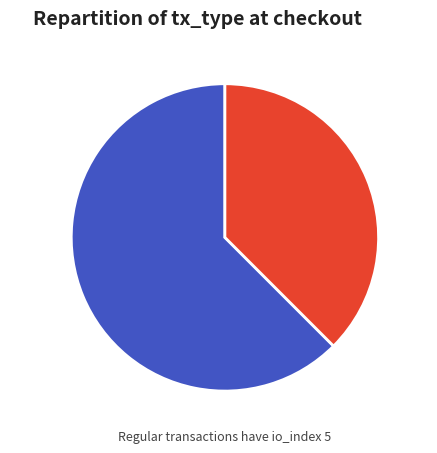

Rank the categories by value from lowest to highest.

Vote, Regular